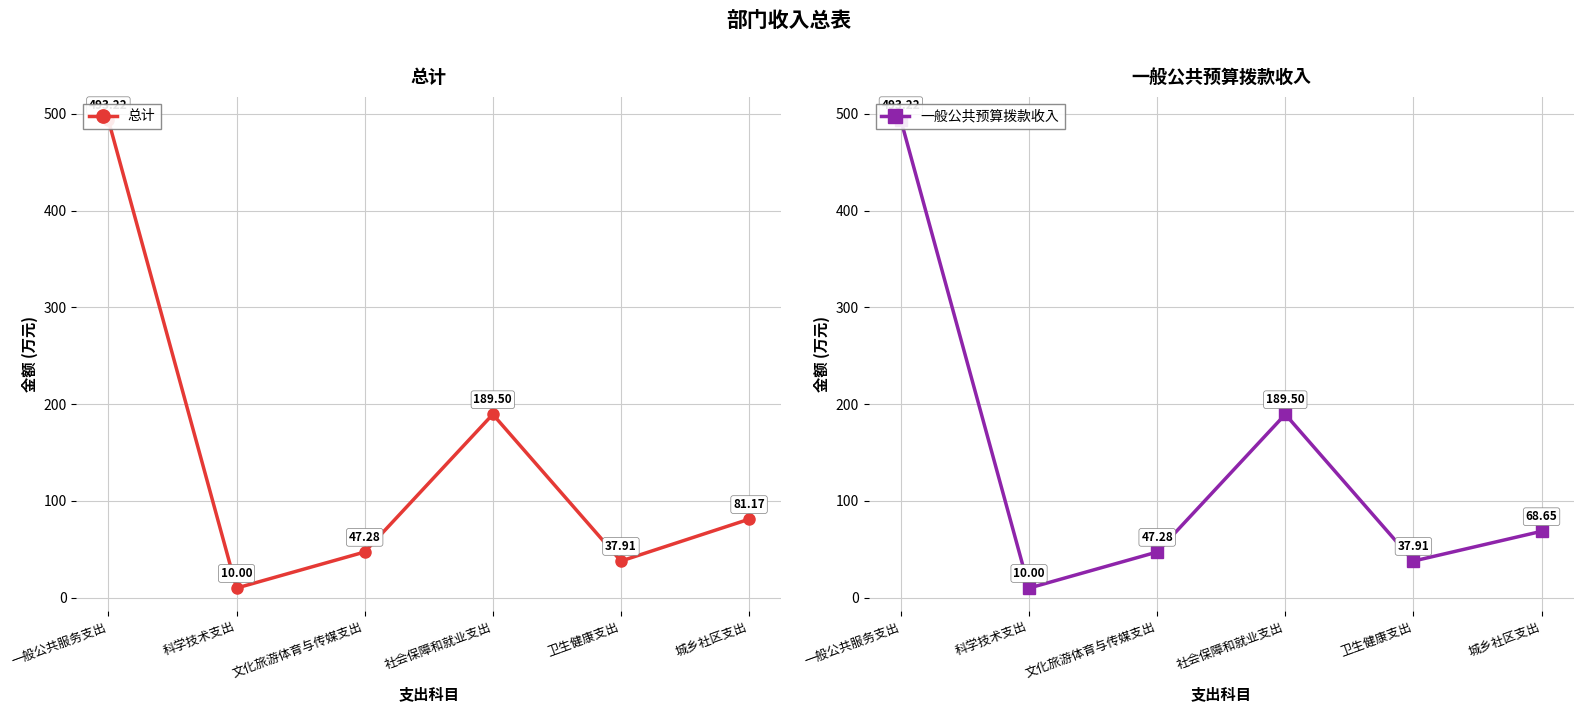

Which category has the lowest value in the 一般公共预算拨款收入 series?

科学技术支出